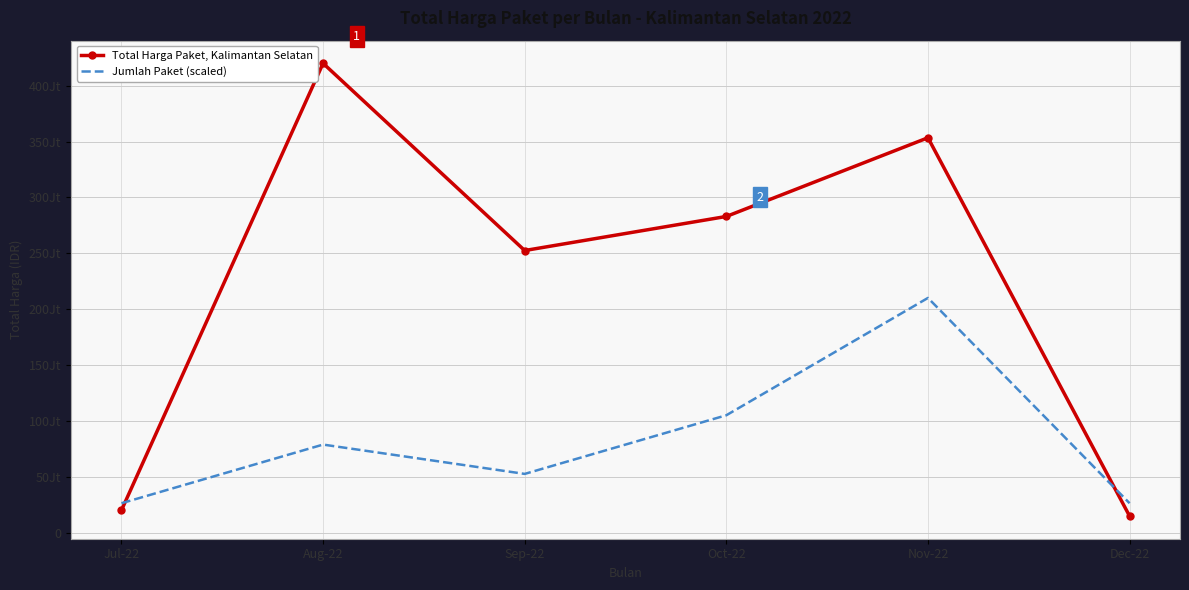

At which category does the chart reach its peak across all series?

Aug-22